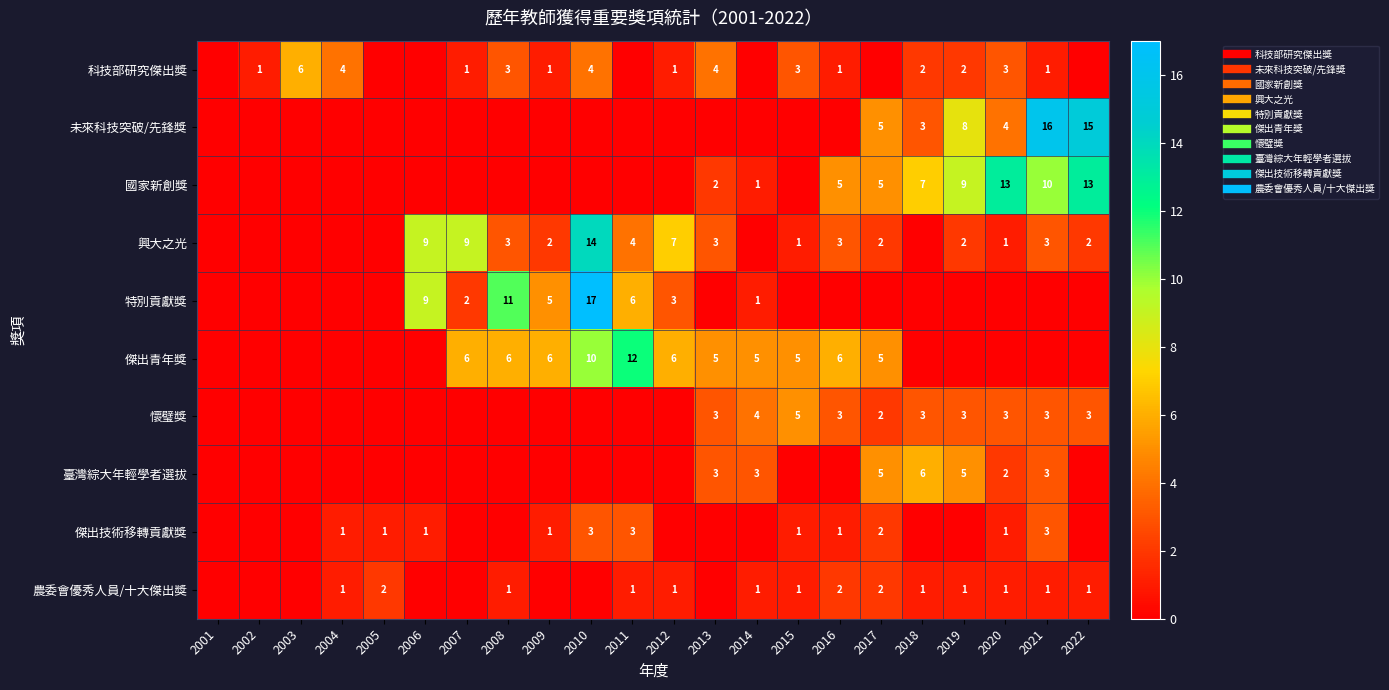

What is the difference between the 懷璧獎 values at 2010 and 2018?

3